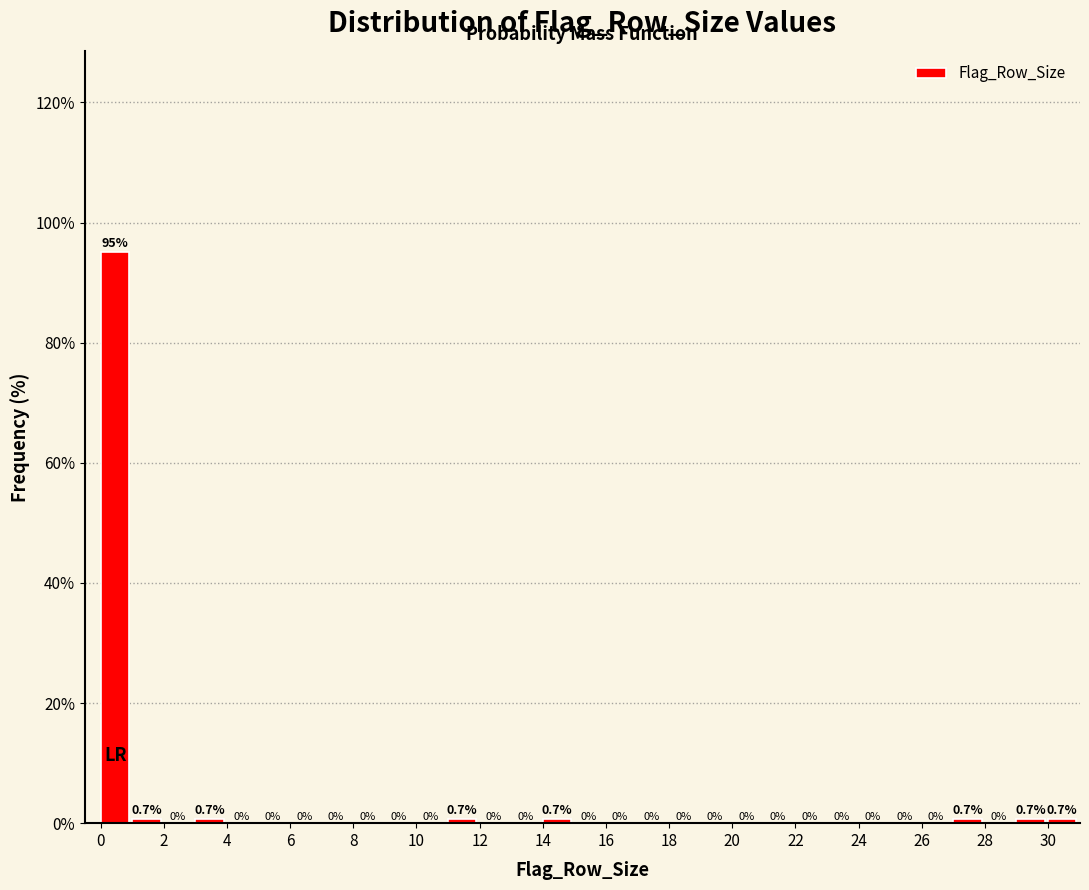

Over which range of the x-axis is the bar tallest?

0 to 1